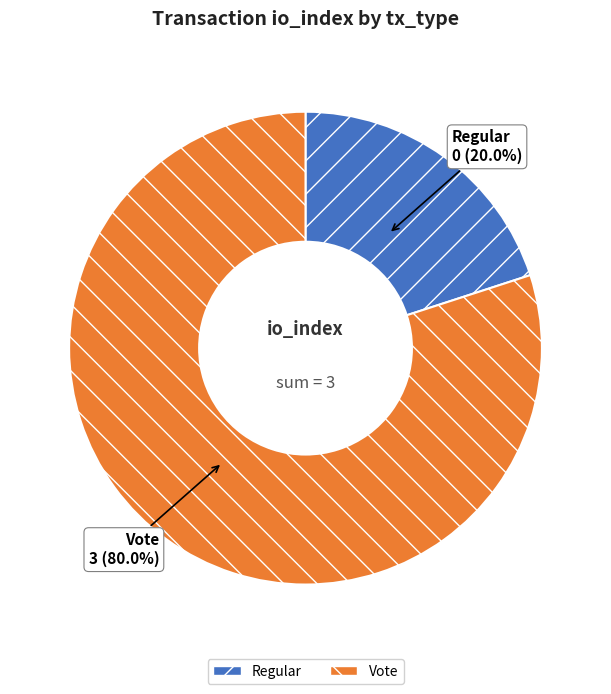

True or false: Regular accounts for 11% of the total.

False